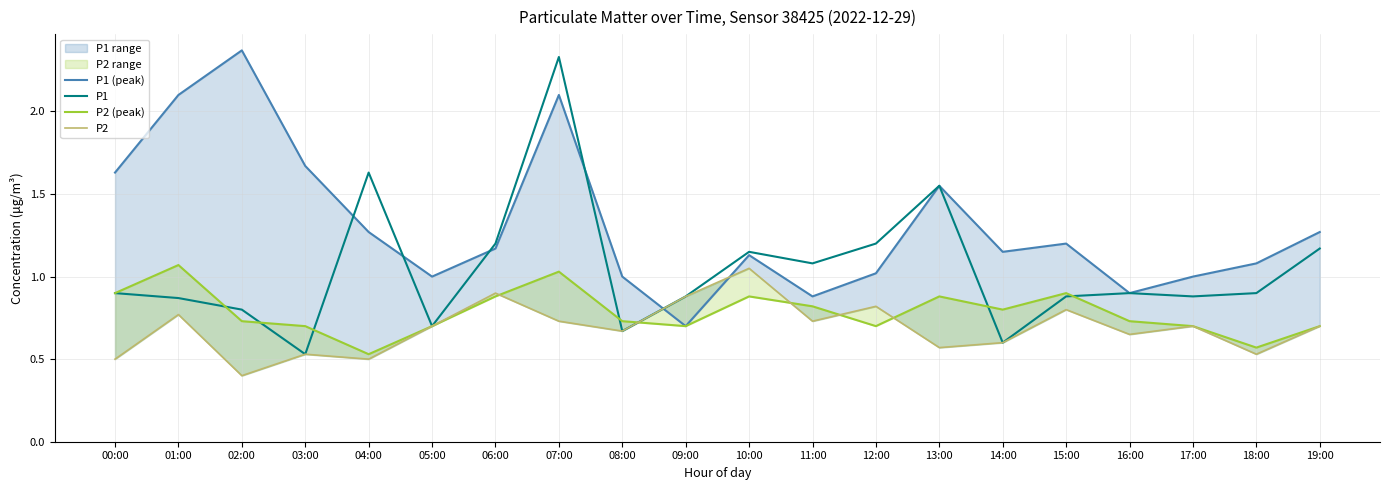

What is the label of the 3rd point from the right?

17:00